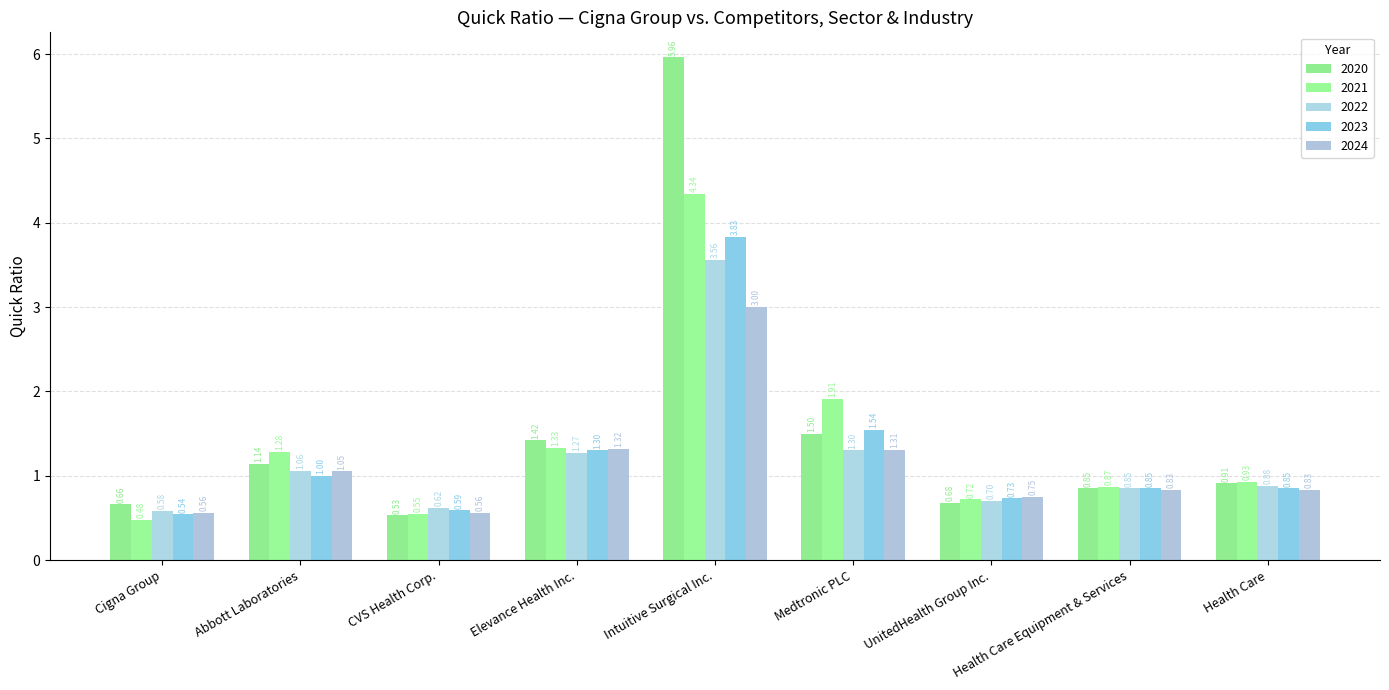

What is the value of the 2024 bar at the 6th from the left?

1.3